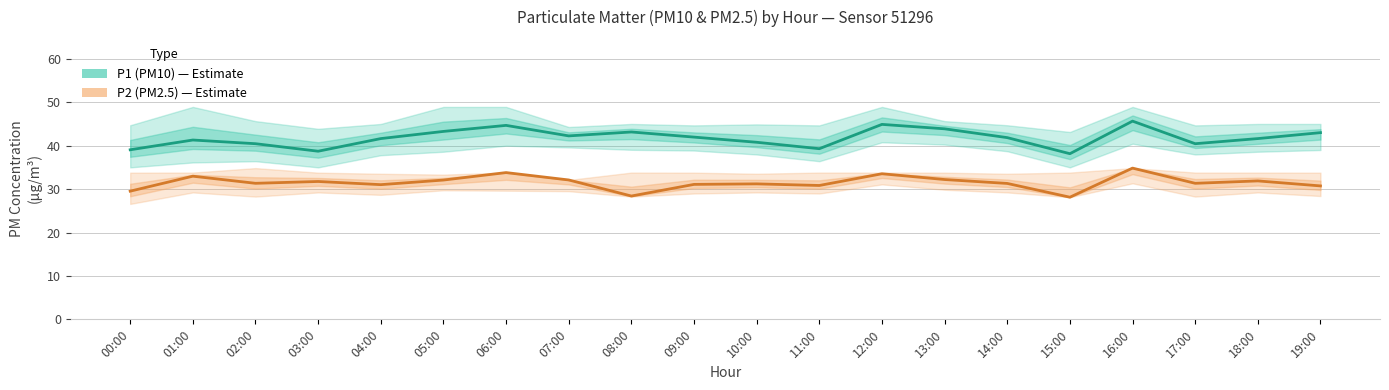

Between 03:00 and 07:00, which series saw the biggest shift?

P1 (PM10)